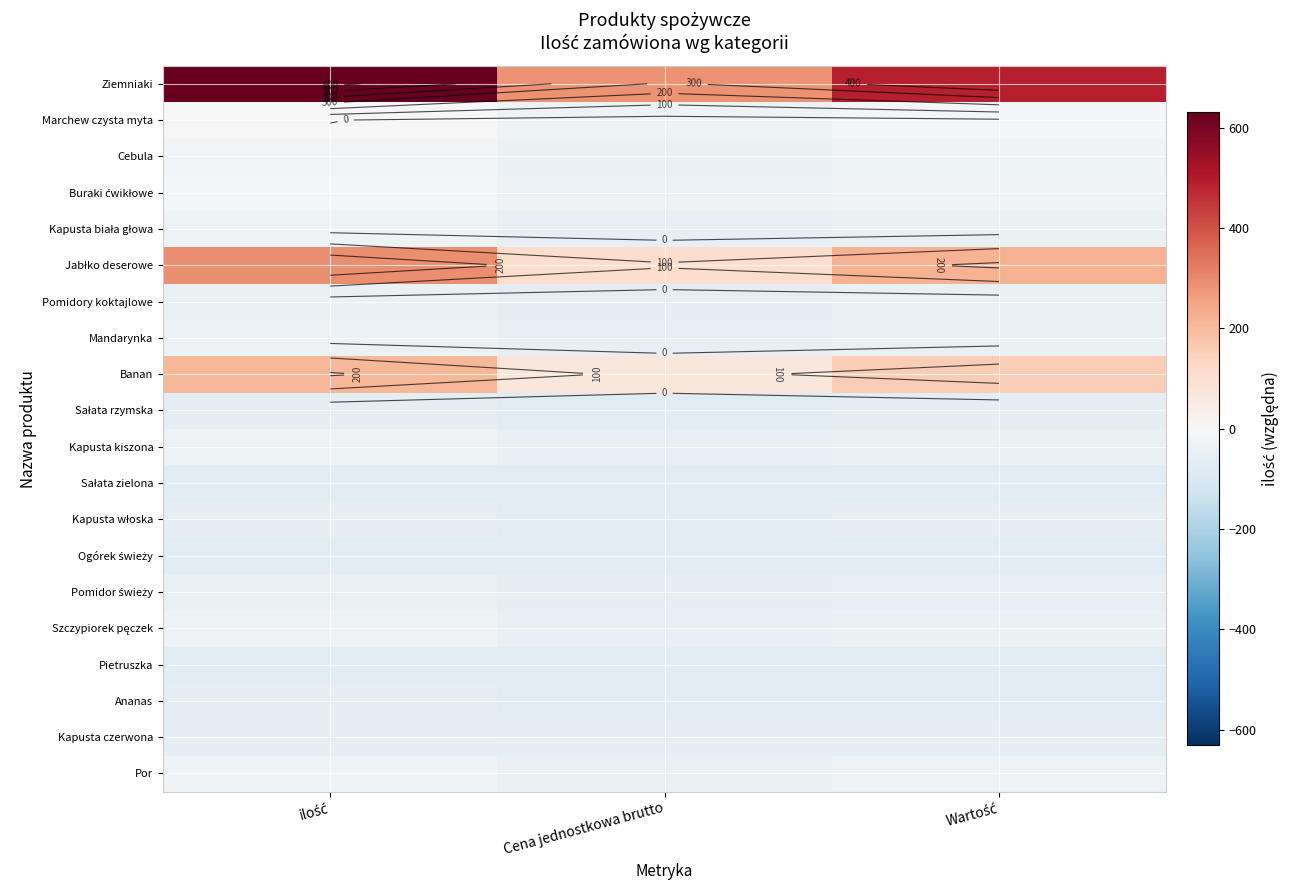

Read the Kapusta biała głowa value at Cena jednostkowa brutto.

-50.9